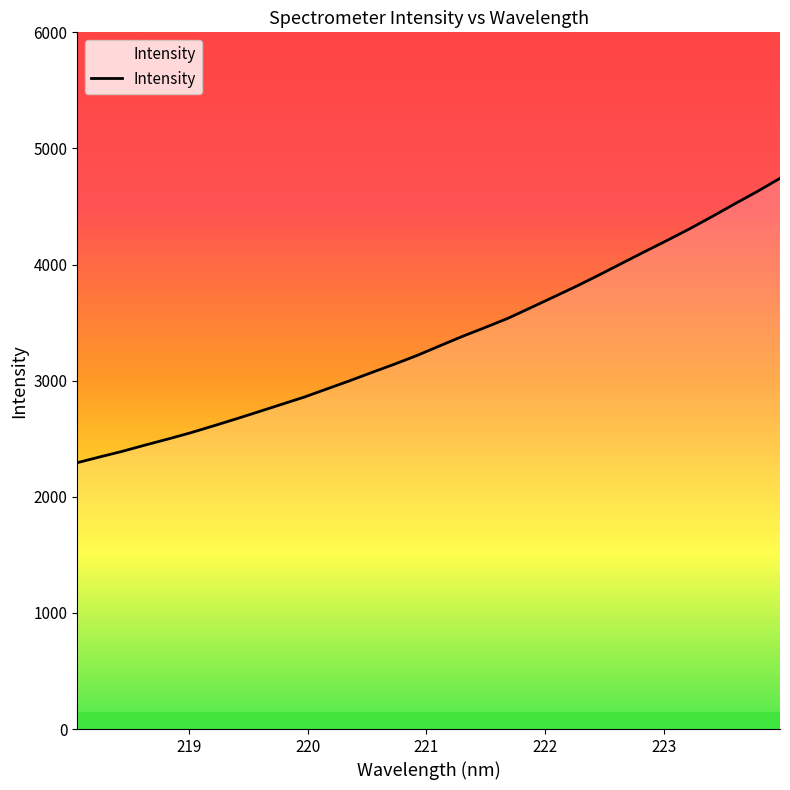

What is the maximum value shown in the chart?

4742.7